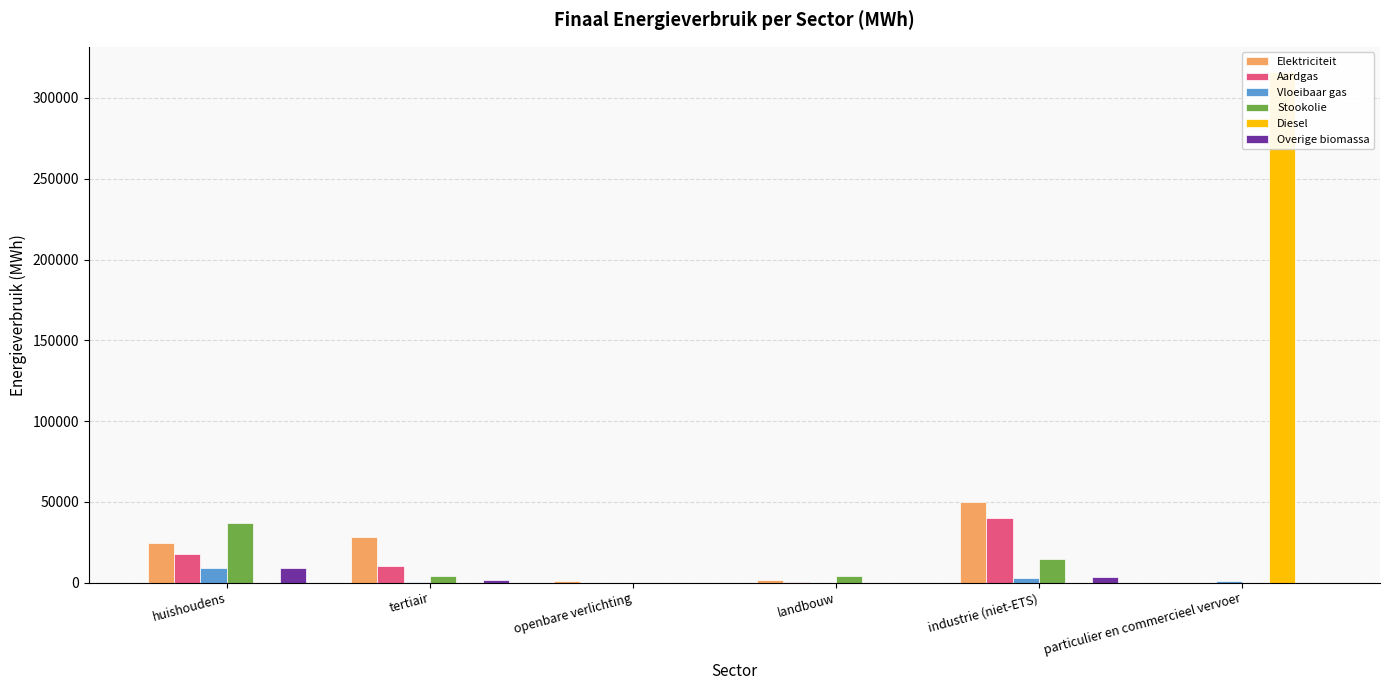

What is the total value across all series at particulier en commercieel vervoer?

316669.5